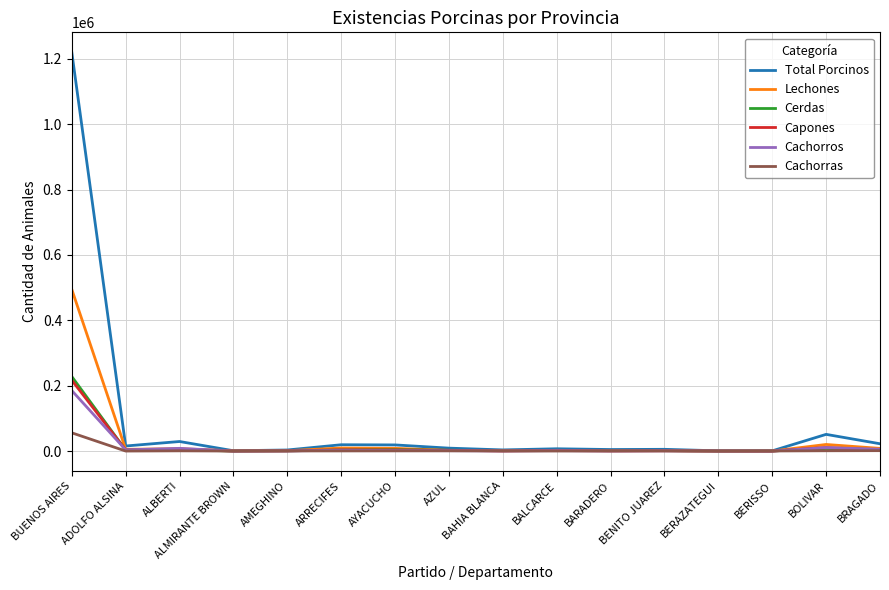

Which series has the largest range (max minus min)?

Total Porcinos